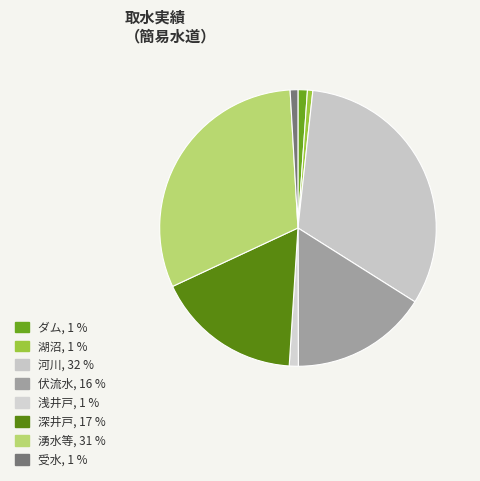

Is it true that 湖沼 is 6% of the pie?

False